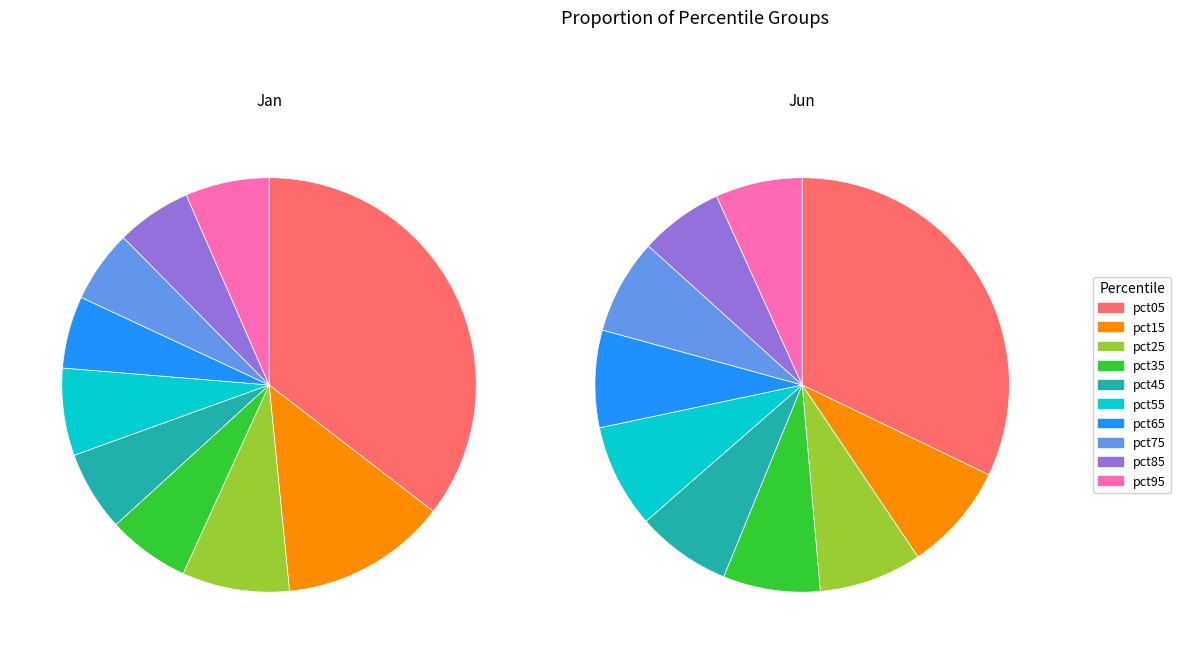

True or false: 3 accounts for 6% of the total.

True